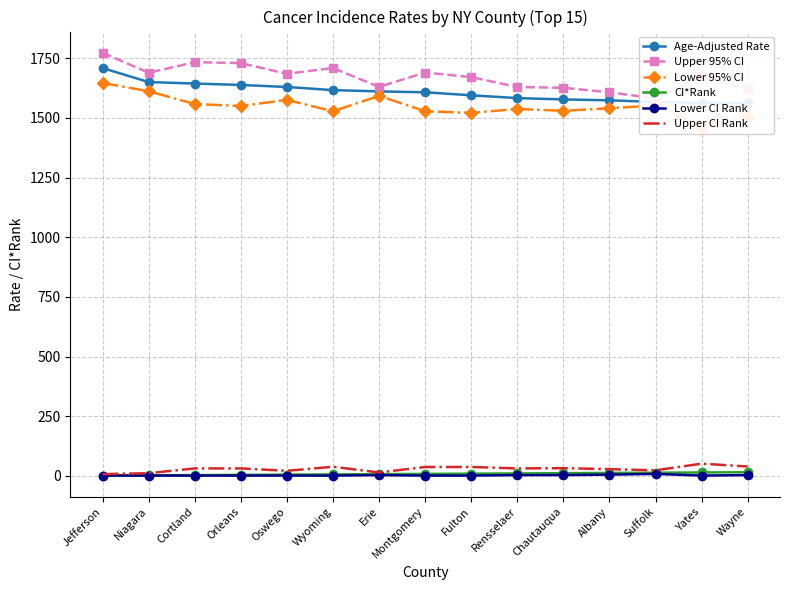

Where does the Upper 95% CI series first go above 1675?

Jefferson